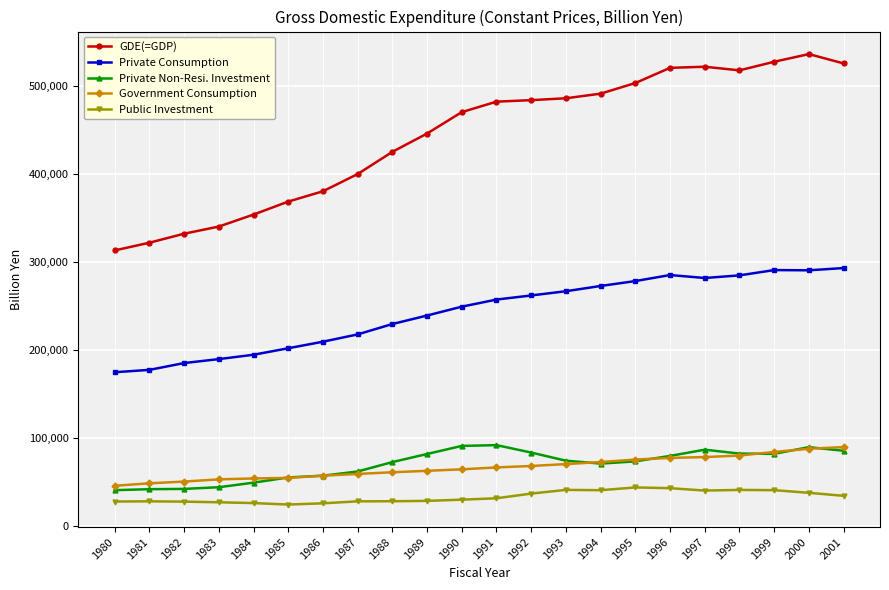

Which series has the largest total across all categories?

GDE(=GDP)